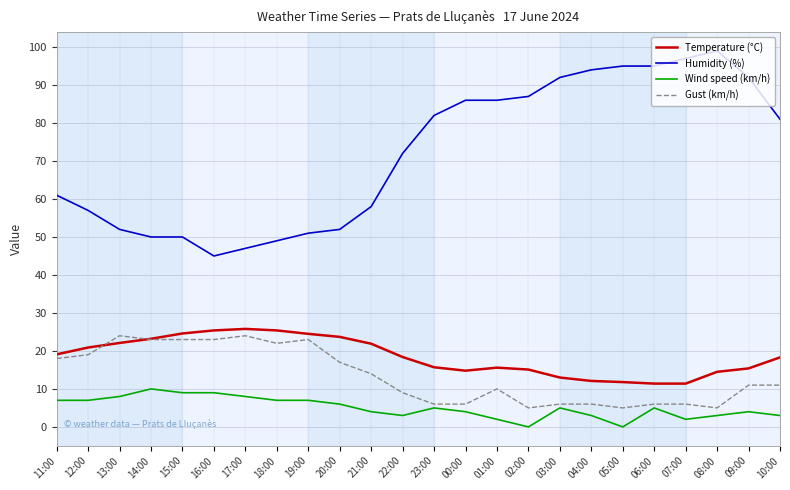

What is the difference between the Wind speed (km/h) values at 07:00 and 17:00?

6.0